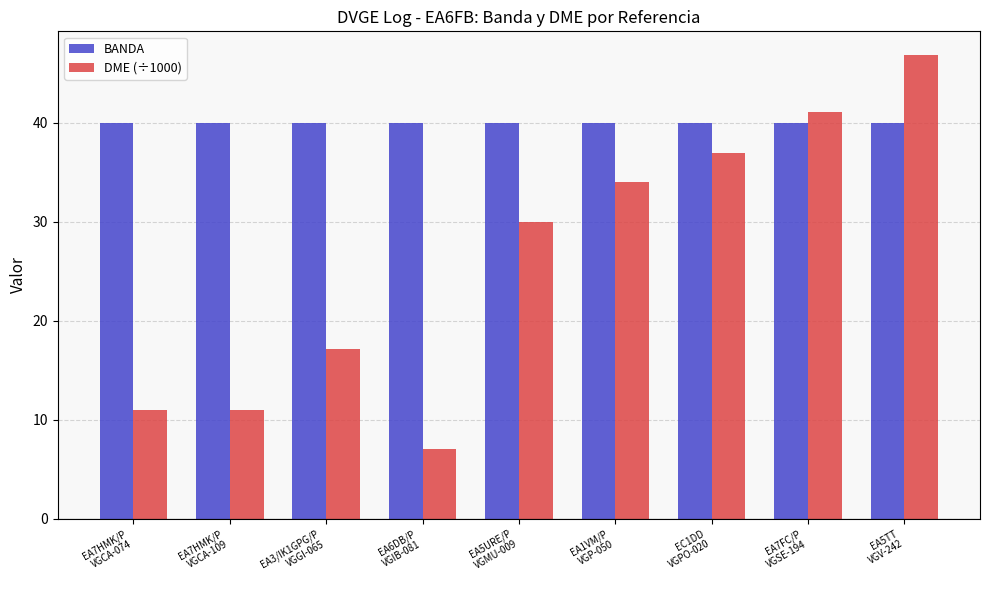

Reading right to left, transcribe all the data shown in this chart.

BANDA: EA5TT
VGV-242=40.0	EA7FC/P
VGSE-194=40.0	EC1DD
VGPO-020=40.0	EA1VM/P
VGP-050=40.0	EA5URE/P
VGMU-009=40.0	EA6DB/P
VGIB-081=40.0	EA3/IK1GPG/P
VGGI-065=40.0	EA7HMK/P
VGCA-109=40.0	EA7HMK/P
VGCA-074=40.0
DME (÷1000): EA5TT
VGV-242=46.9	EA7FC/P
VGSE-194=41.1	EC1DD
VGPO-020=36.9	EA1VM/P
VGP-050=34.1	EA5URE/P
VGMU-009=30.0	EA6DB/P
VGIB-081=7.0	EA3/IK1GPG/P
VGGI-065=17.1	EA7HMK/P
VGCA-109=11.0	EA7HMK/P
VGCA-074=11.0